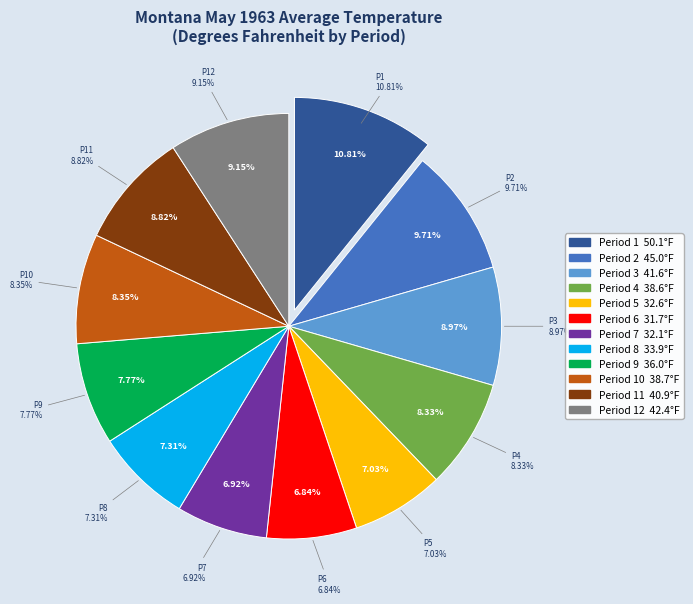

Is there any slice that represents more than half of the pie?

No